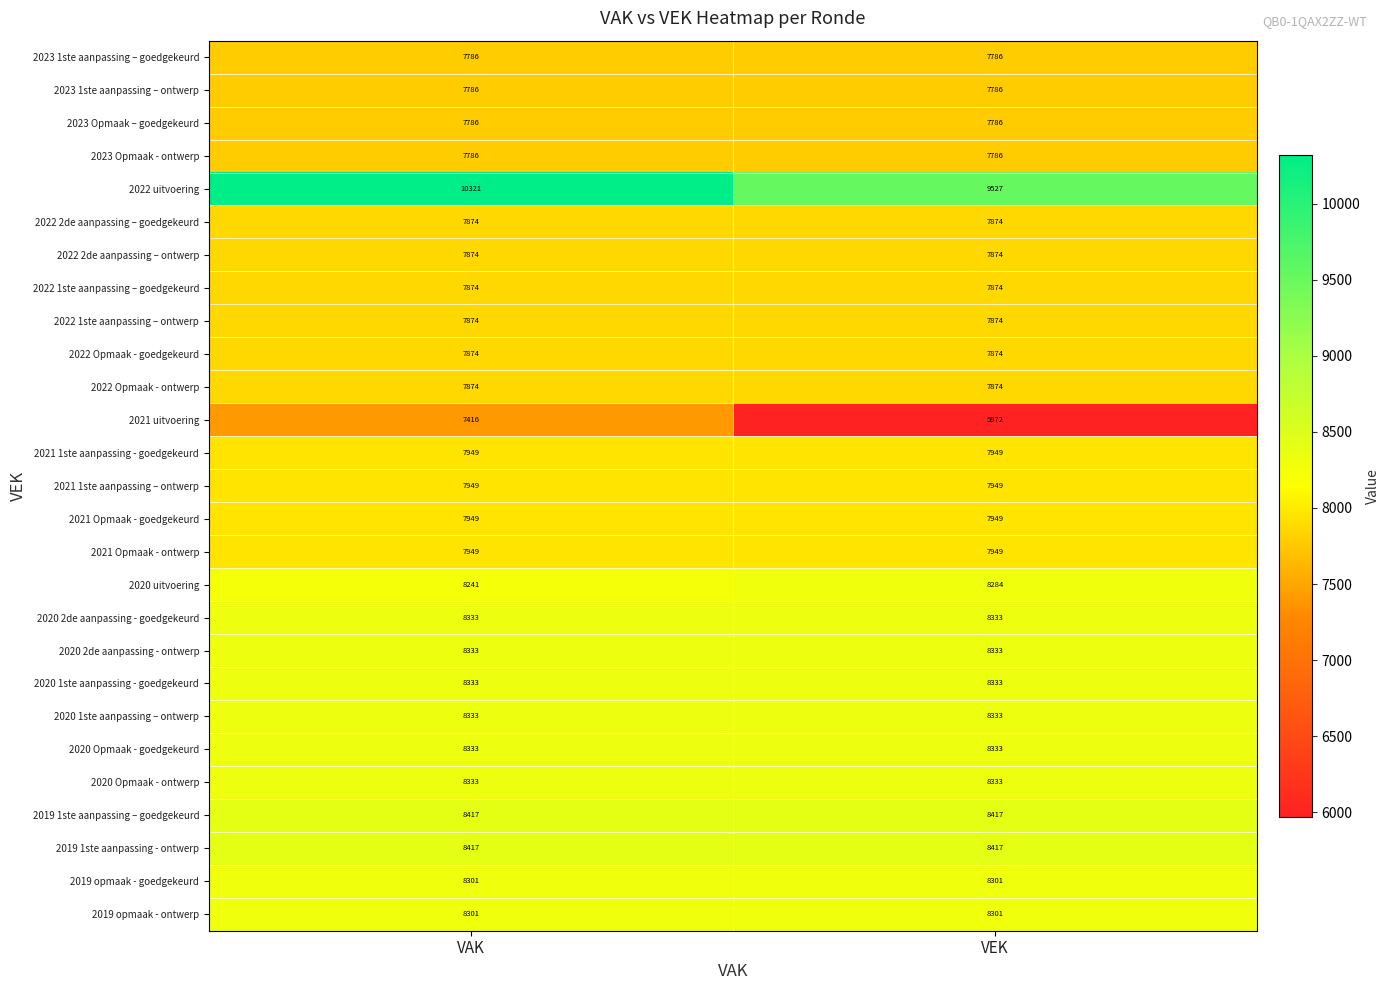

What is the total value across all series at VAK?

219596